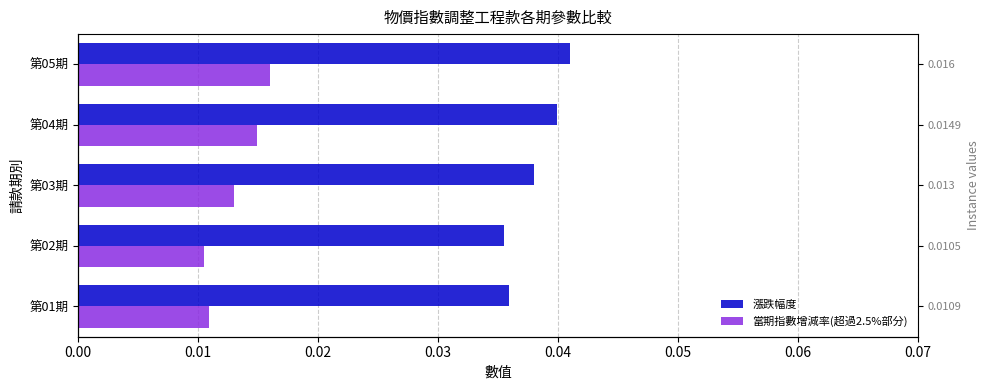

Is it true that 當期指數增減率(超過2.5%部分) equals 0.0 at 第03期?

True